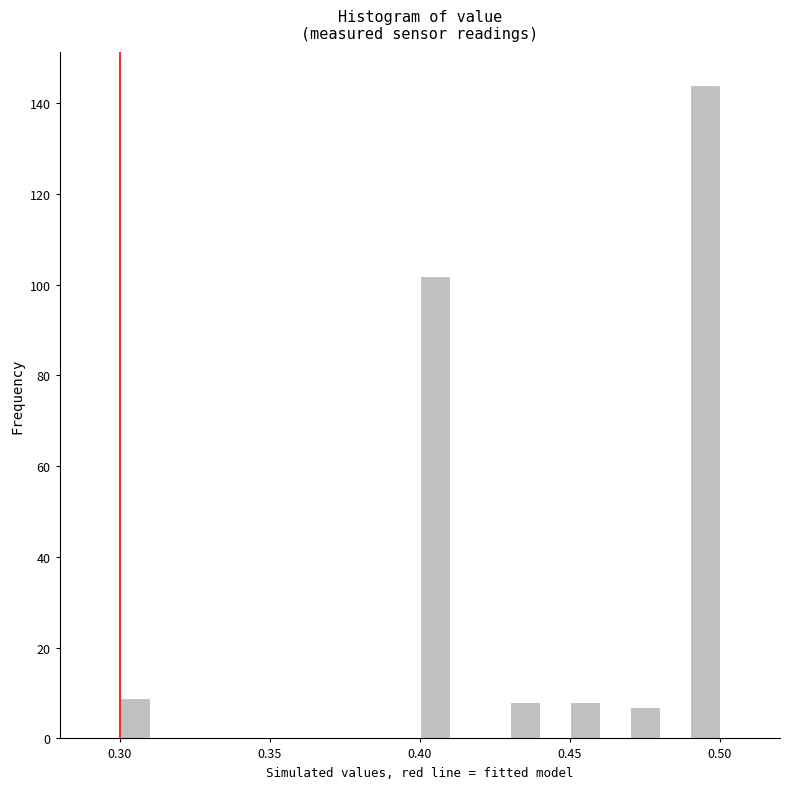

Around what value on the x-axis is the tallest bar? Give the approximate position of its centre, as read against the axis.

0.495